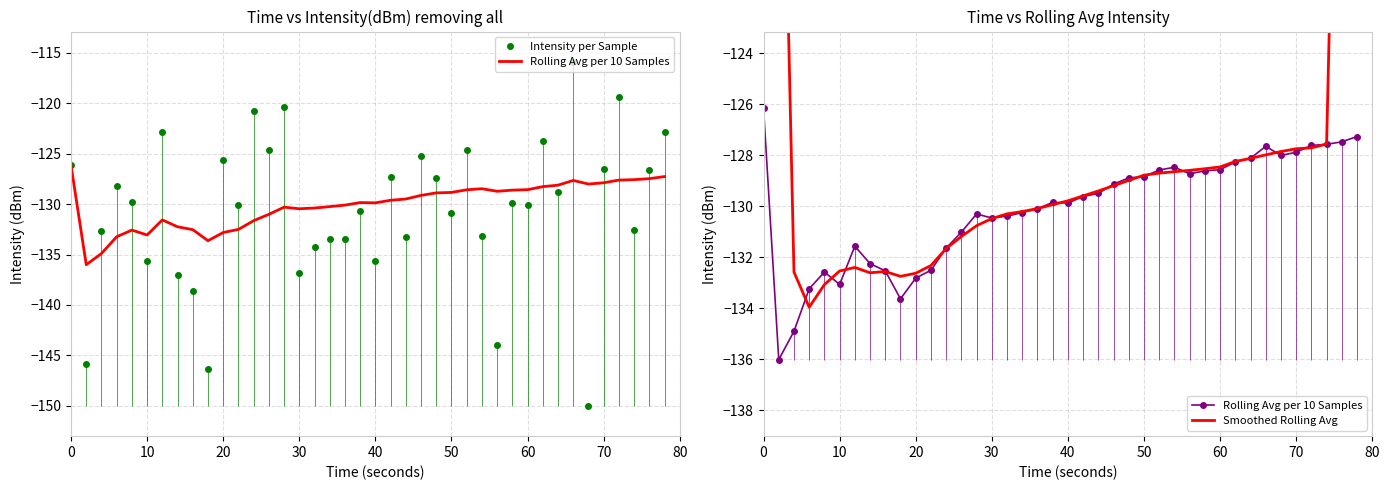

Is this an area chart (filled region under the line)?

No